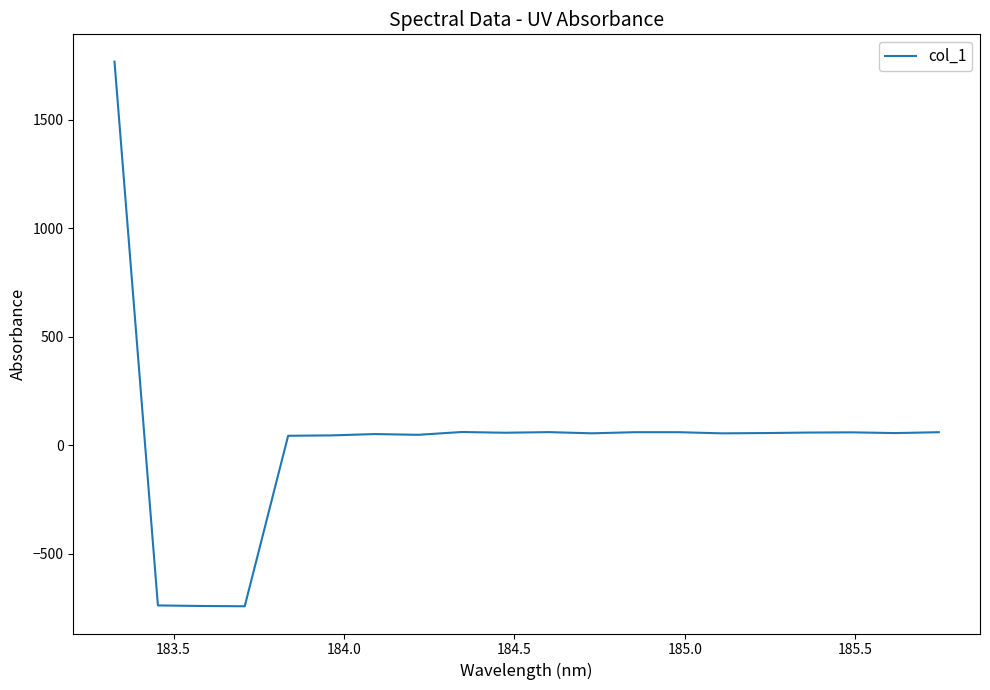

What is the smallest value displayed?

-741.7